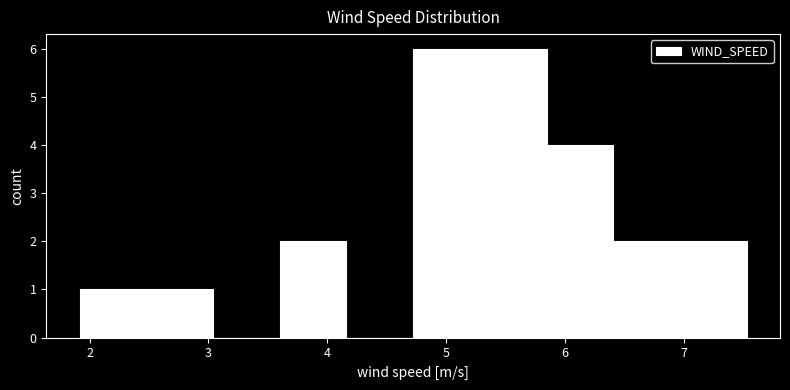

Reading left to right, list every bar in this chart as the range it spans on the x-axis followed by its height. Neither the bar edges nor the heights are printed on the chart, so give them approximately, as read against the axes.

1.9 to 2.5: 1
2.5 to 3.0: 1
3.0 to 3.6: 0
3.6 to 4.2: 2
4.2 to 4.7: 0
4.7 to 5.3: 6
5.3 to 5.8: 6
5.8 to 6.4: 4
6.4 to 7.0: 2
7.0 to 7.5: 2